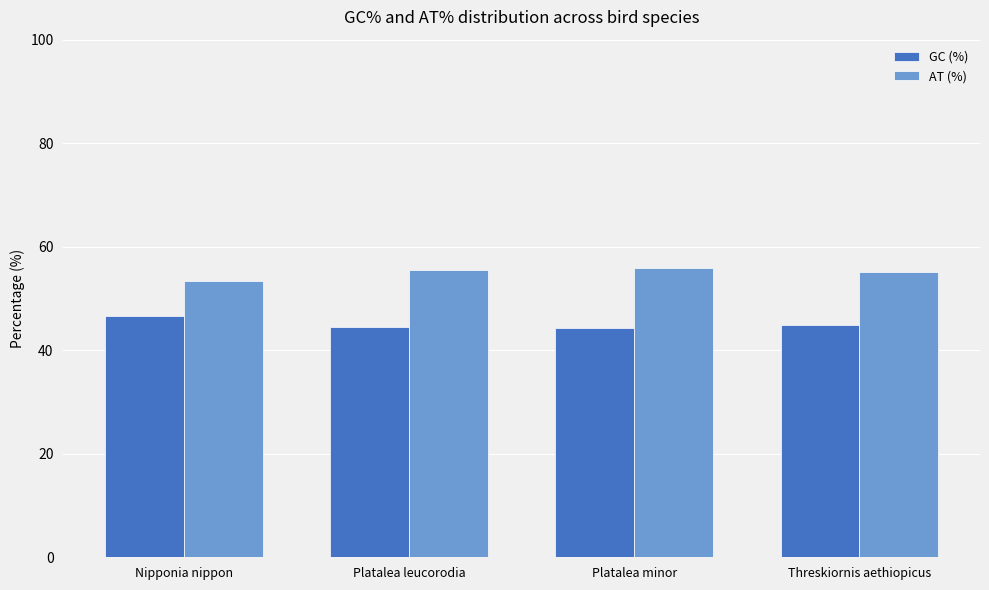

How many bars are there in total?

8